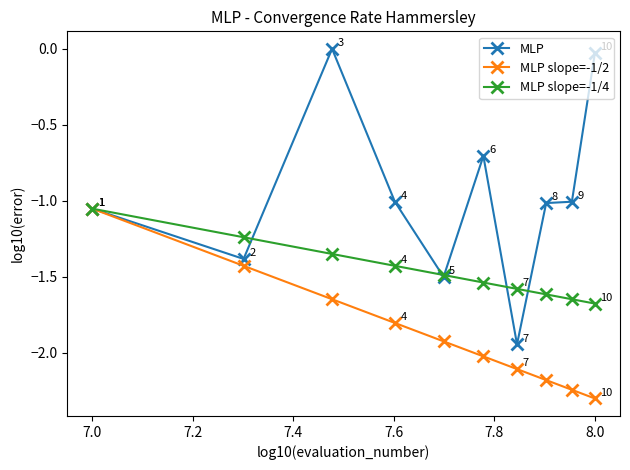

Which series has the widest spread of values?

MLP